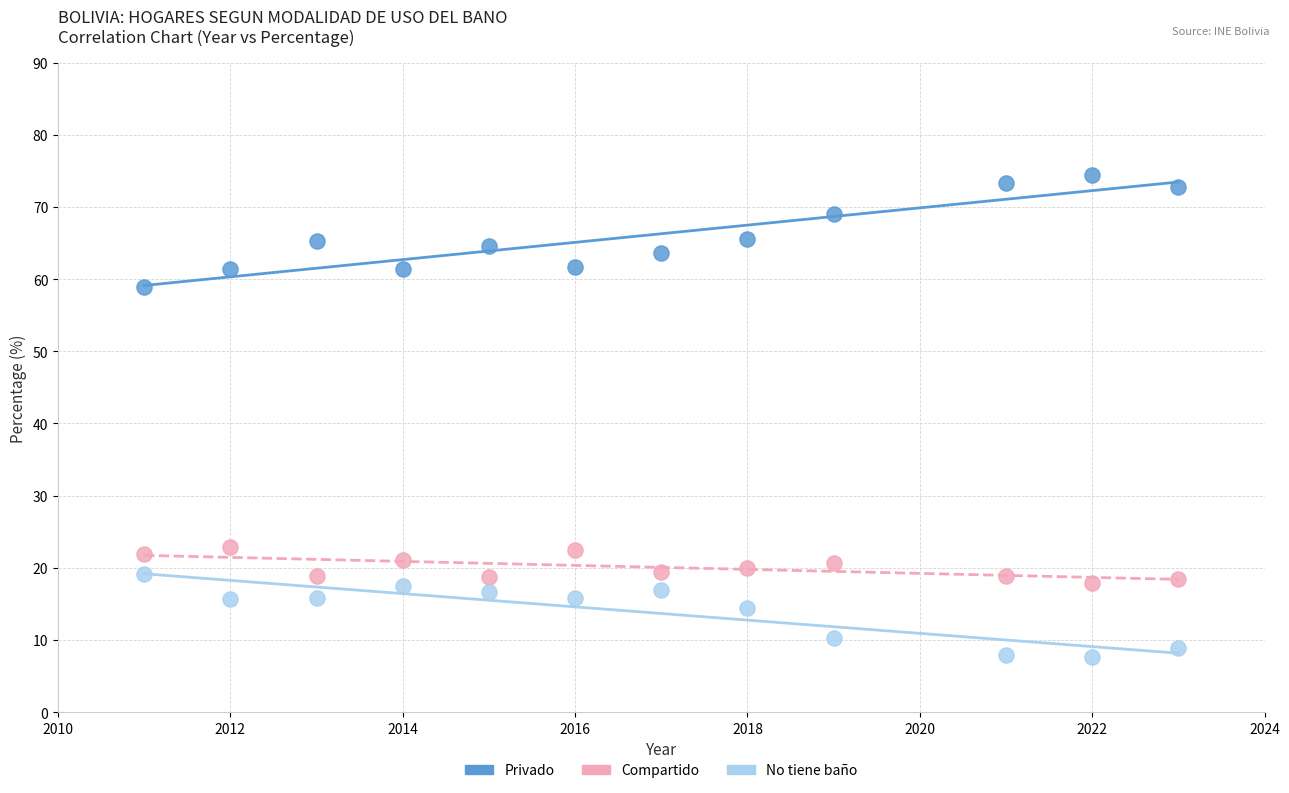

What are all the series names shown in the legend?

Privado, Compartido, No tiene baño